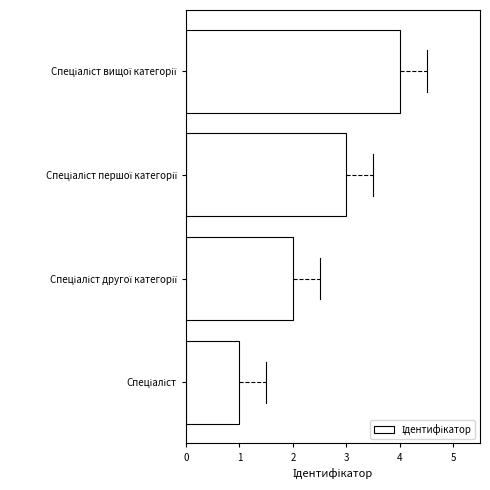

What is the sum of all values?

10